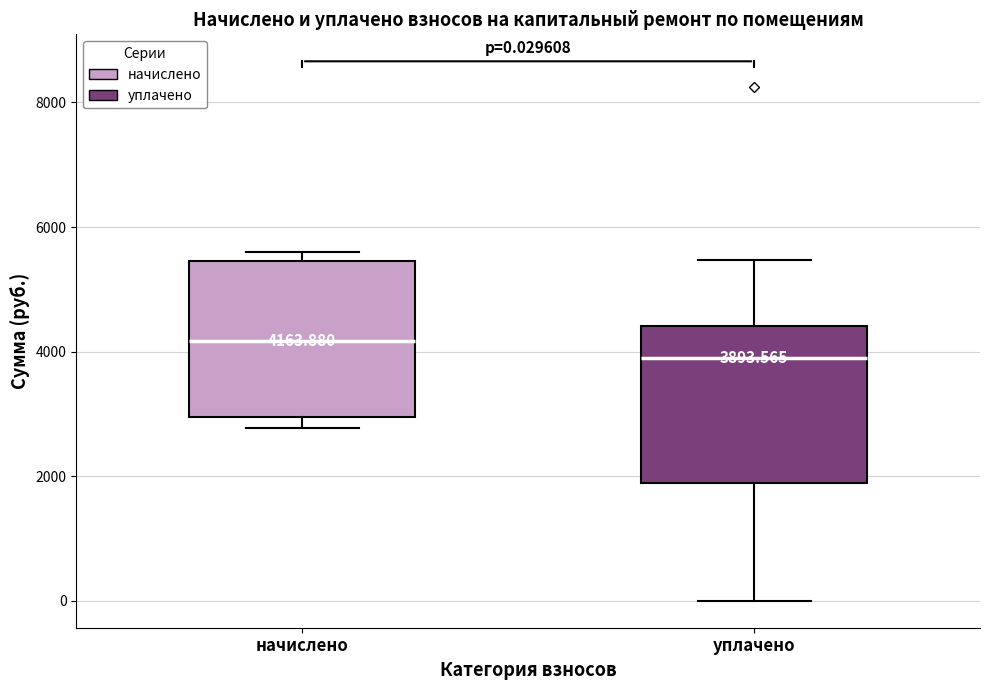

Which box has the highest median line?

начислено